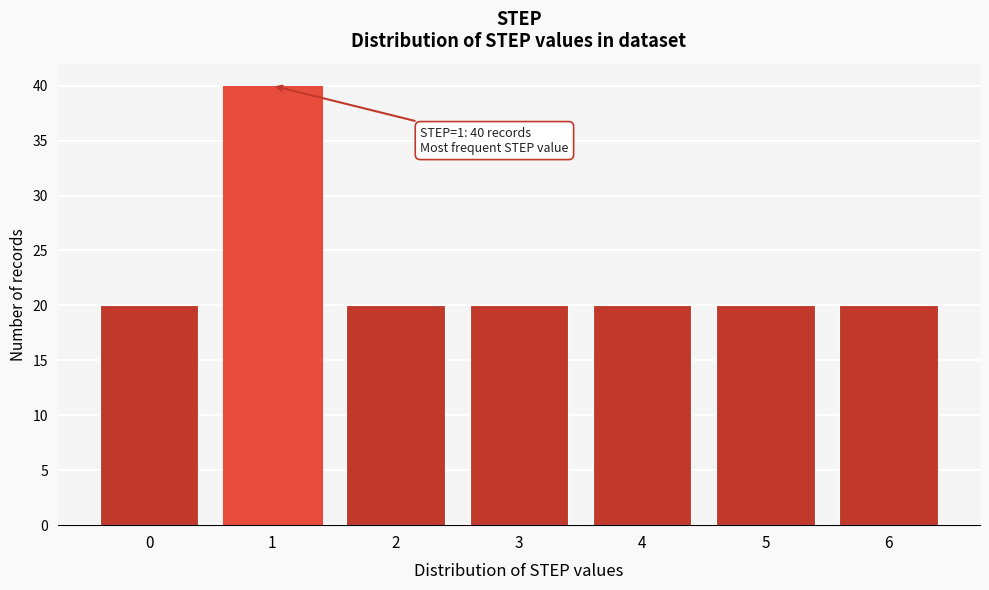

Reading left to right, transcribe all the data shown in this chart.

0=20	1=40	2=20	3=20	4=20	5=20	6=20